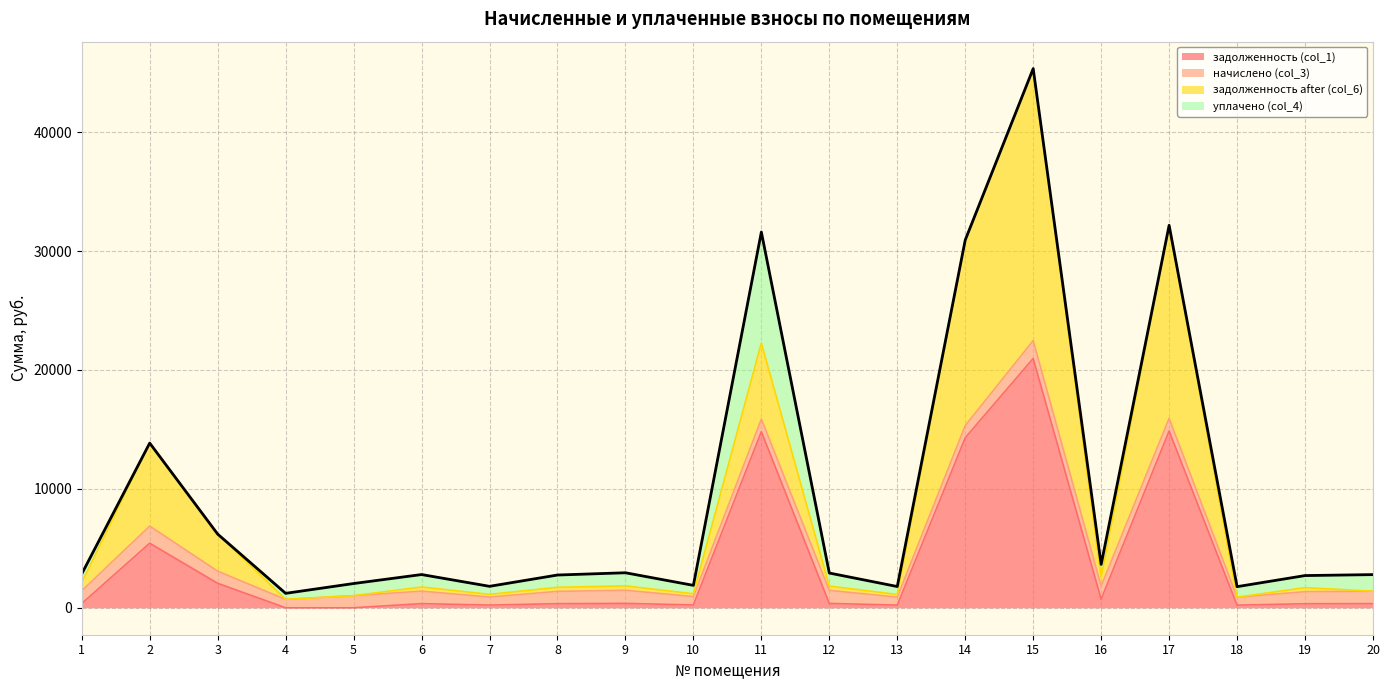

At which category is the sum across all series the highest?

15